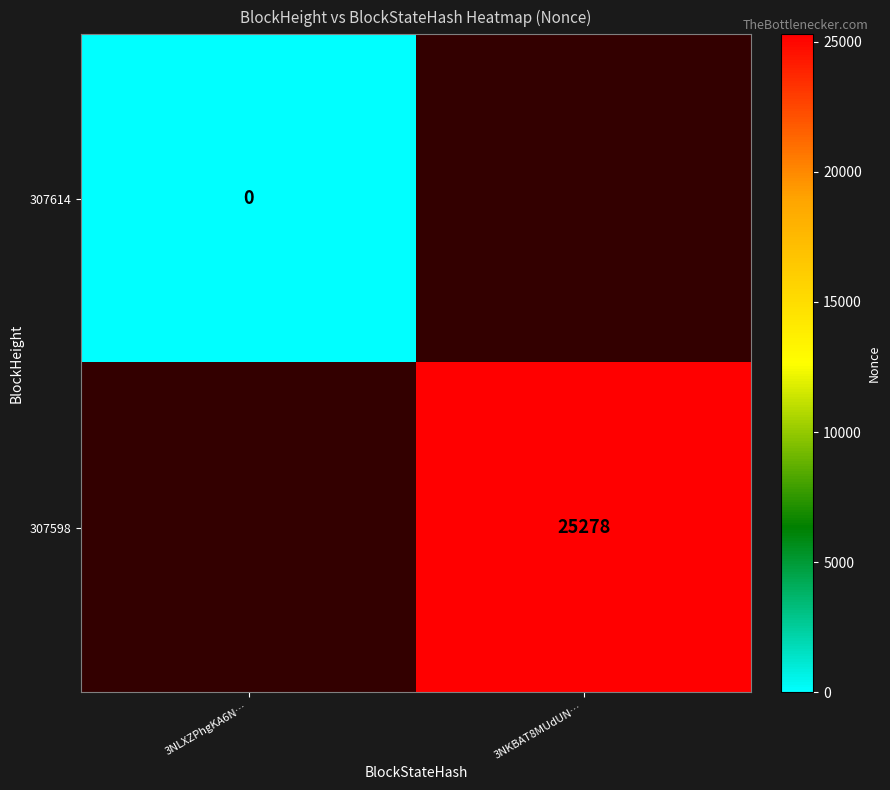

Count the number of data series in this chart.

2